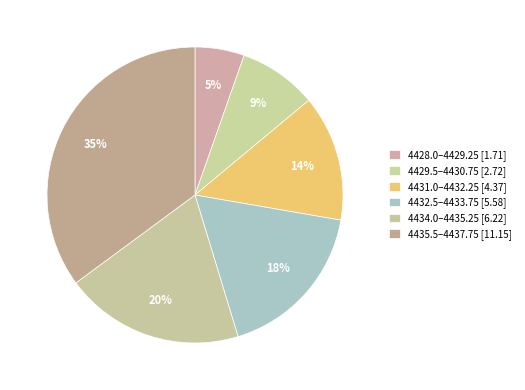

How many segments does this pie chart have?

6